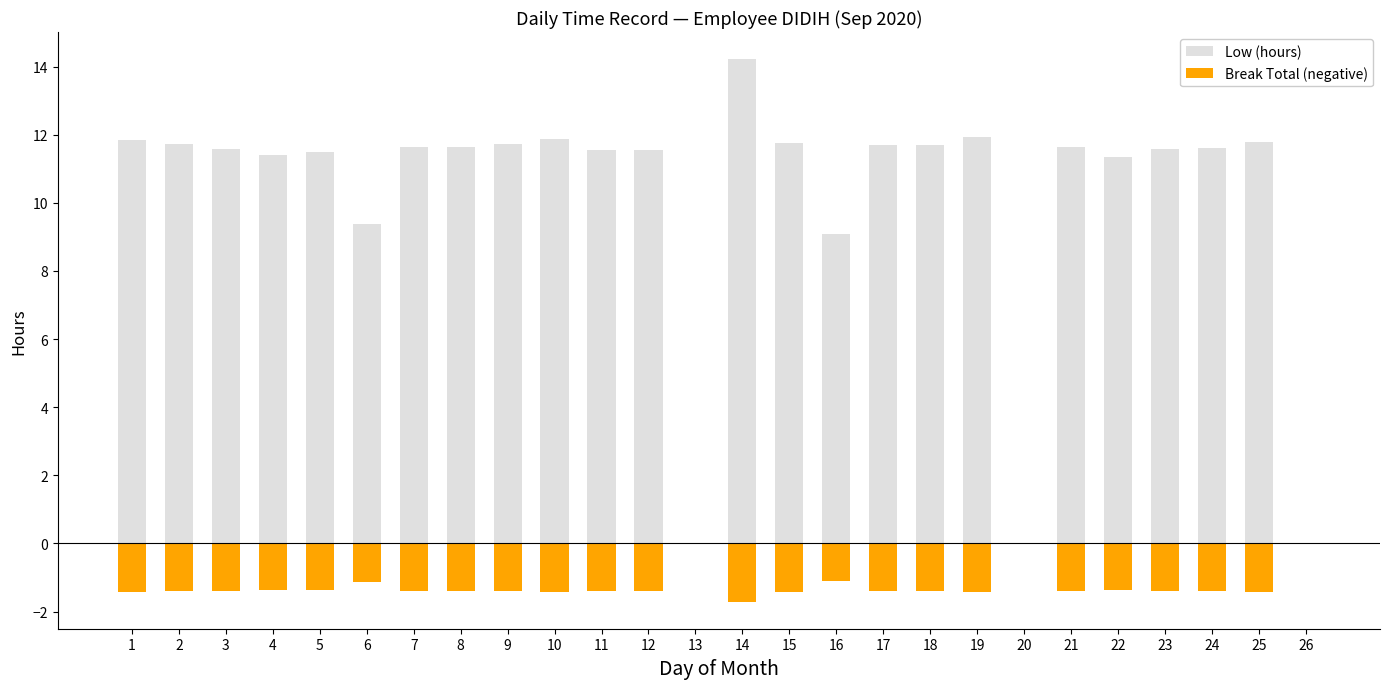

At which category is the sum across all series the highest?

14